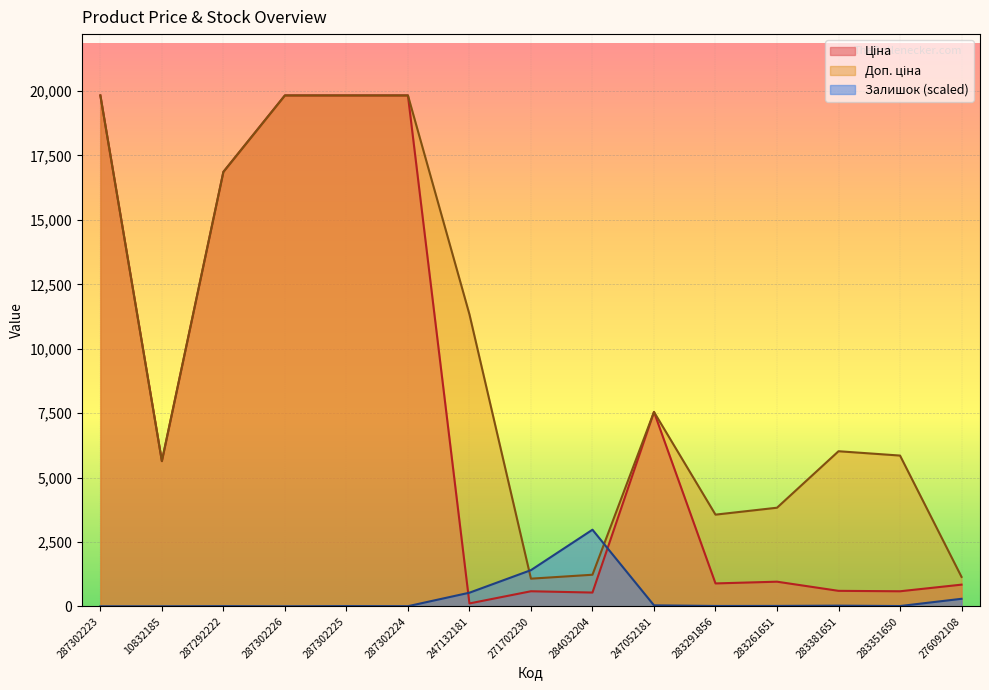

What is the minimum value for Залишок?

2.0